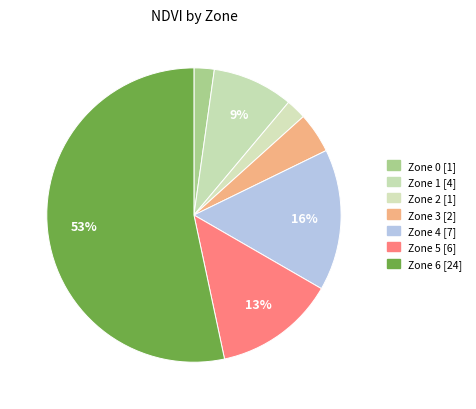

Count the number of slices in the pie.

7